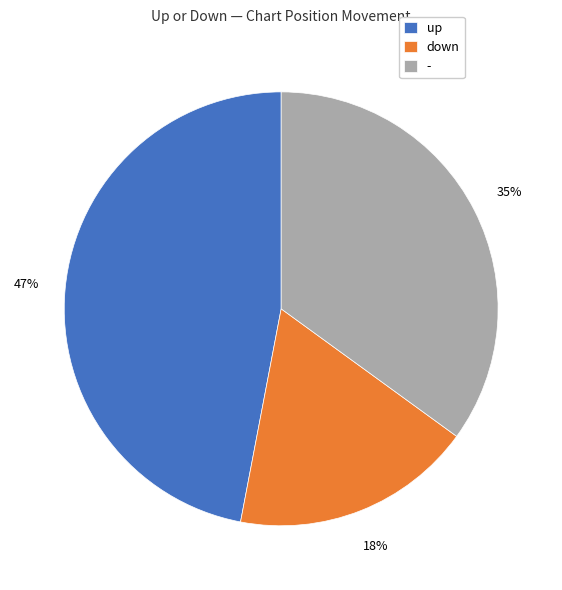

The - slice represents 35% of the pie. True or false?

True